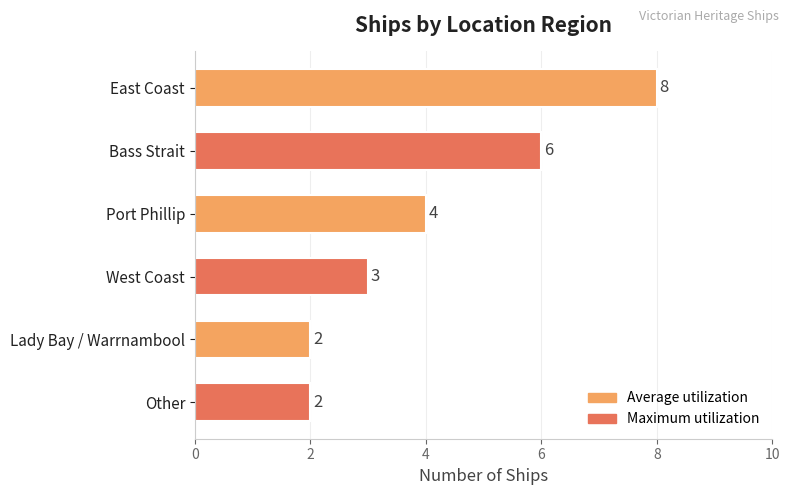

True or false: the data shows 8 at Bass Strait.

False